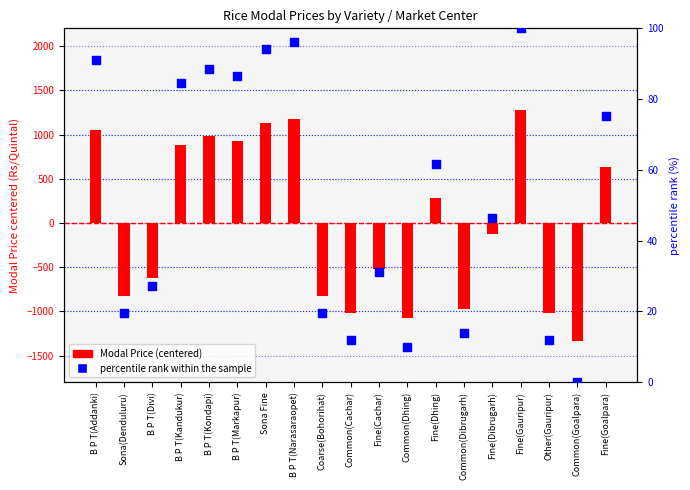

Which series has the largest total across all categories?

percentile rank within the sample